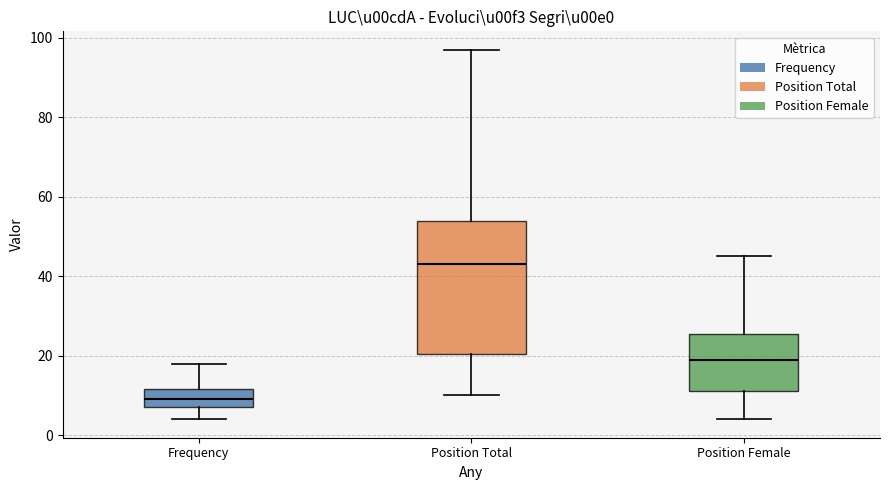

Reading left to right, read every box against the y-axis: the position of its median line, the range the box covers, and the ends of its whiskers. The values are not printed on the chart, so give them approximately, as read against the axis.

Frequency: median 10, box 8 to 12, whiskers 4 to 18
Position Total: median 44, box 20 to 54, whiskers 10 to 98
Position Female: median 20, box 12 to 26, whiskers 4 to 46